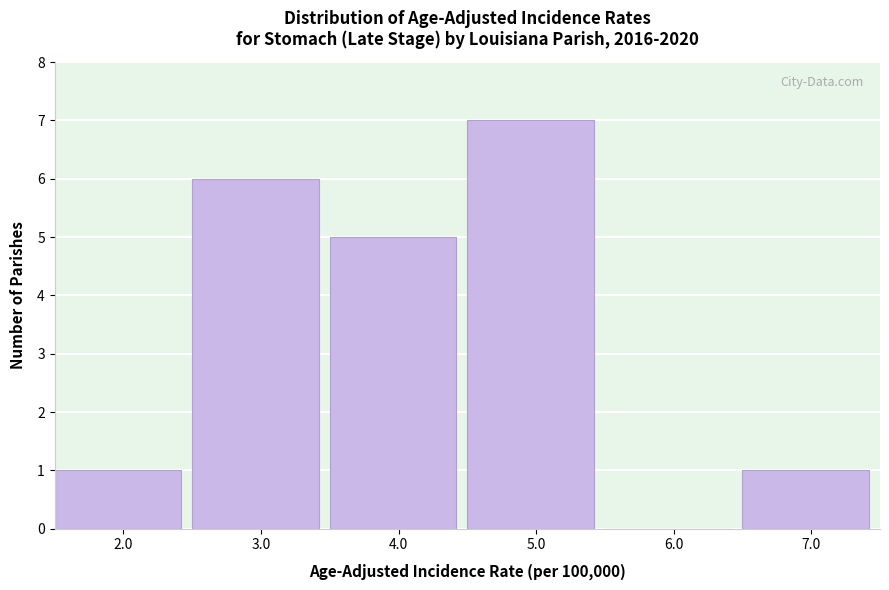

What is the height of the bar covering 3.5 to 4.5 on the x-axis? The values are not printed on the chart, so give them approximately, as read against the axis.

5